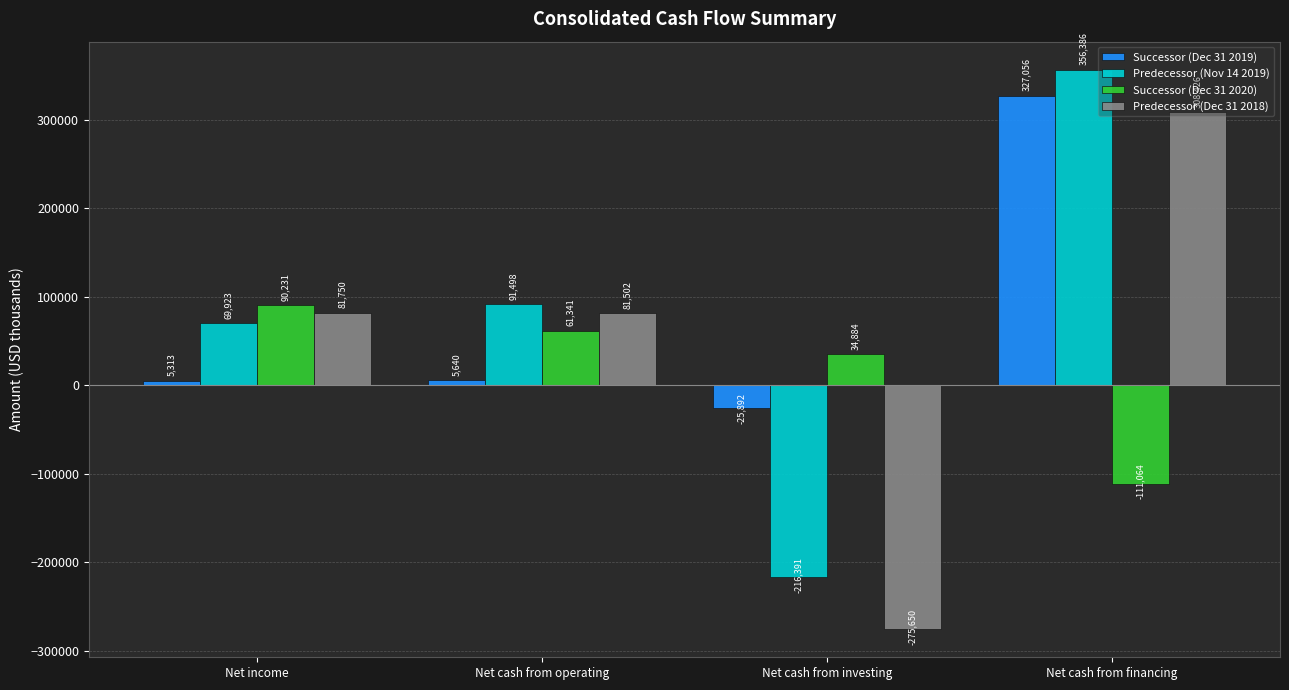

List the series in order of their peak value, highest first.

Predecessor (Nov 14 2019), Successor (Dec 31 2019), Predecessor (Dec 31 2018), Successor (Dec 31 2020)